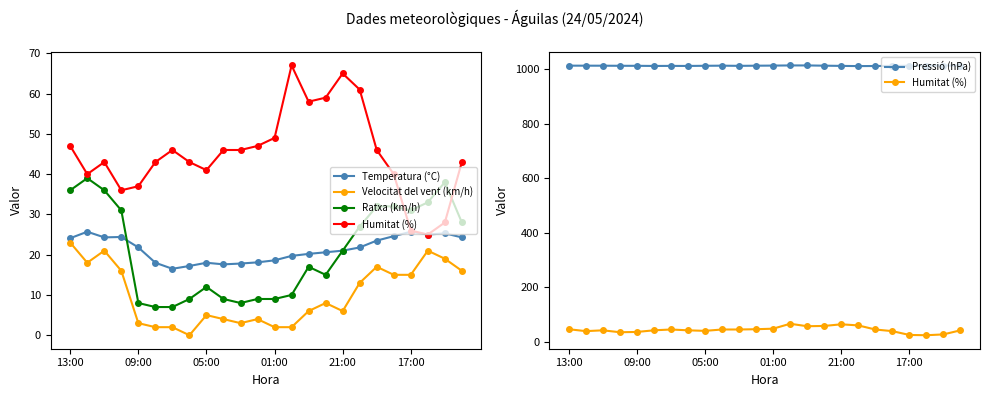

The value of Pressió (hPa) at 22 is 305.0. True or false?

False